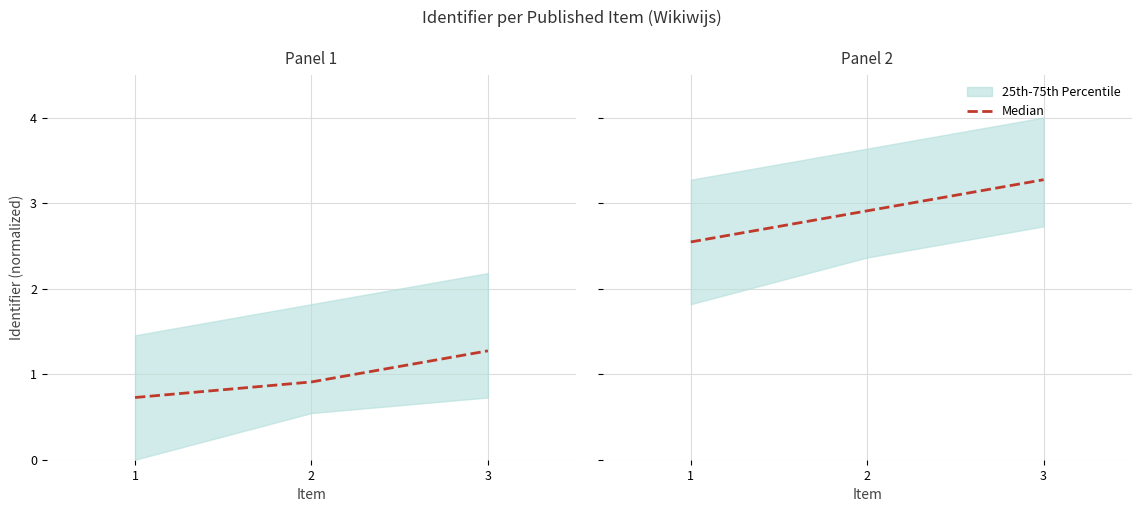

Reading right to left, what are all the values shown in this chart?

3=3.3	2=2.9	1=2.5